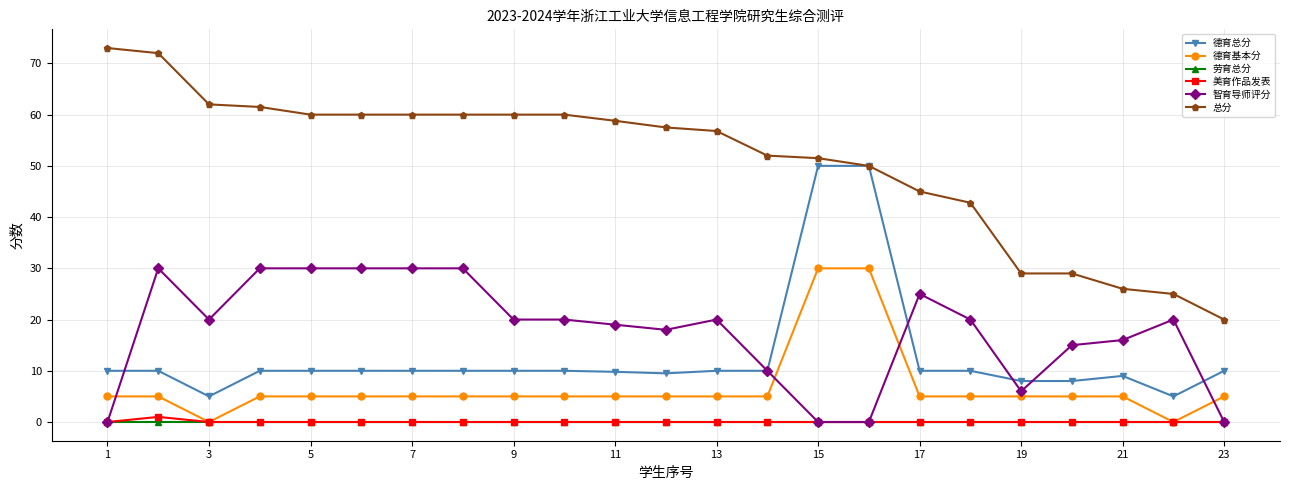

At how many categories does at least one series exceed 24?

22